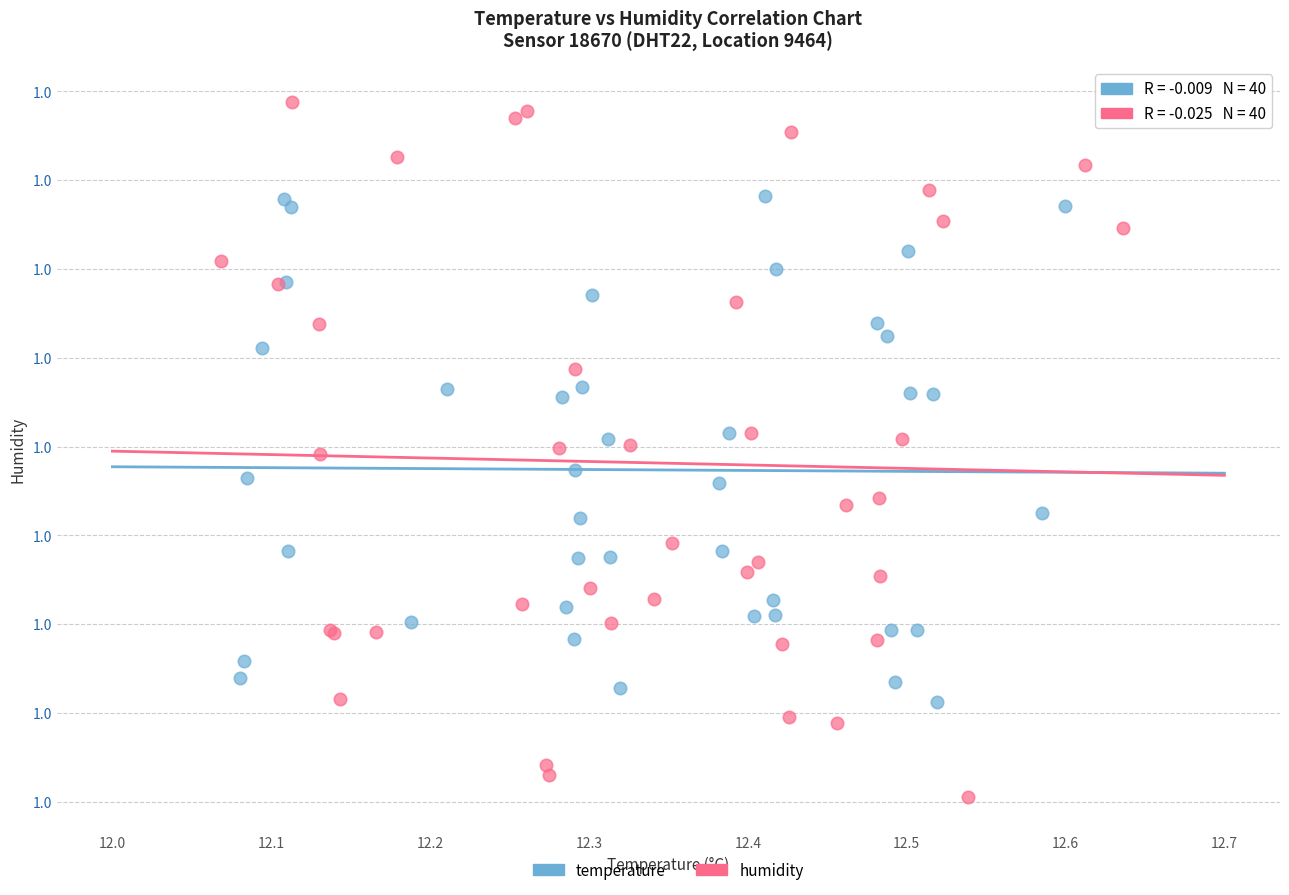

Which series reaches the maximum Y coordinate?

humidity